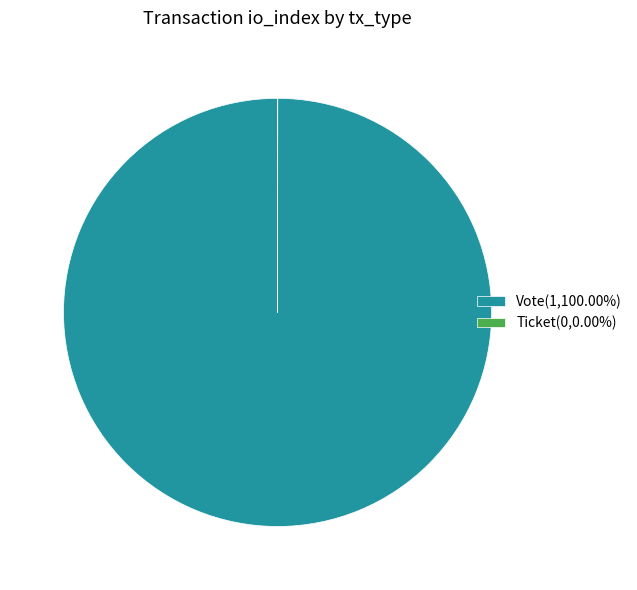

Is Vote(1,100.00%) the majority of the pie?

Yes